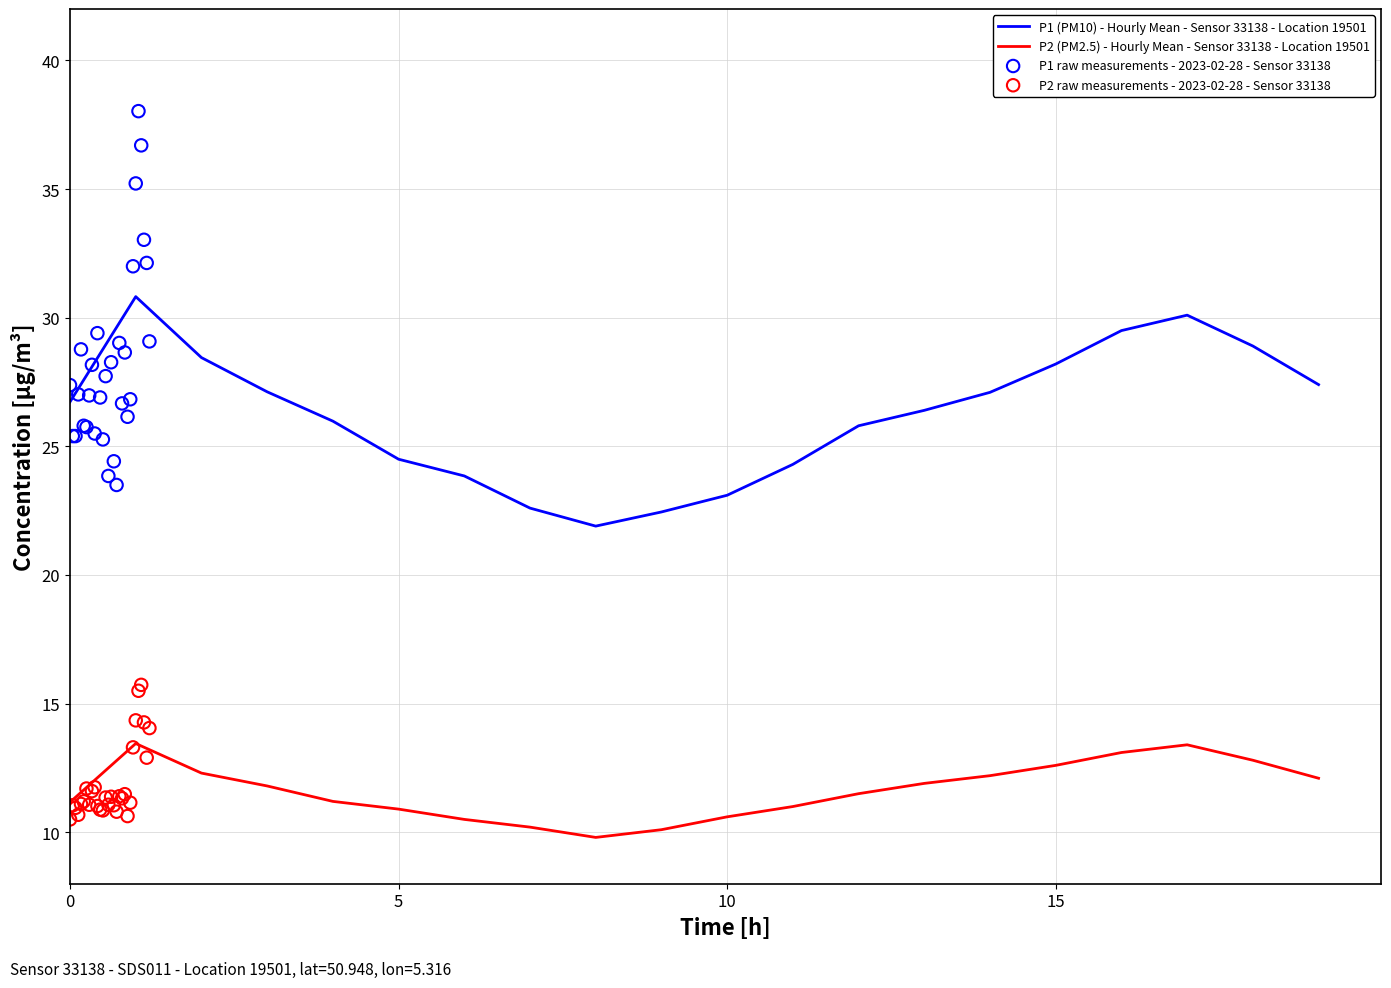

What is the lowest value of the P2 (PM2.5) - Hourly Mean - Sensor 33138 - Location 19501 series?

9.8